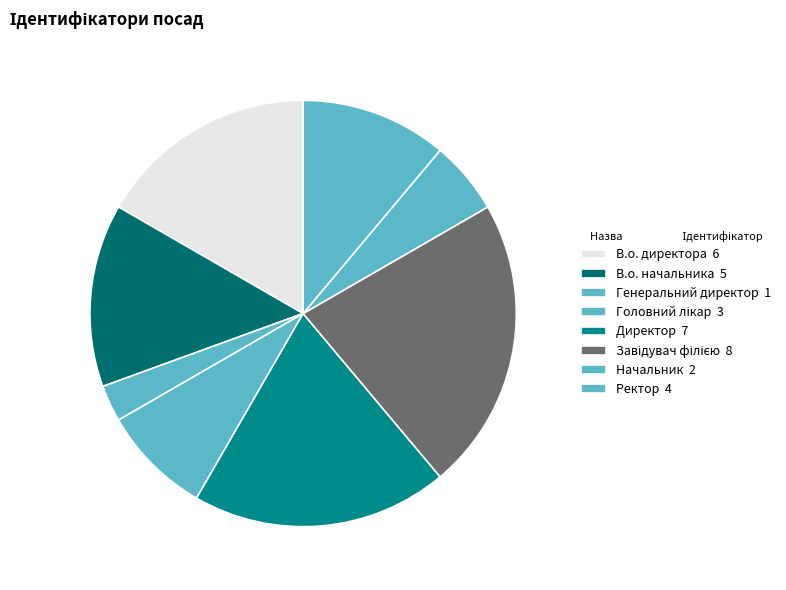

Does any single category account for the majority?

No